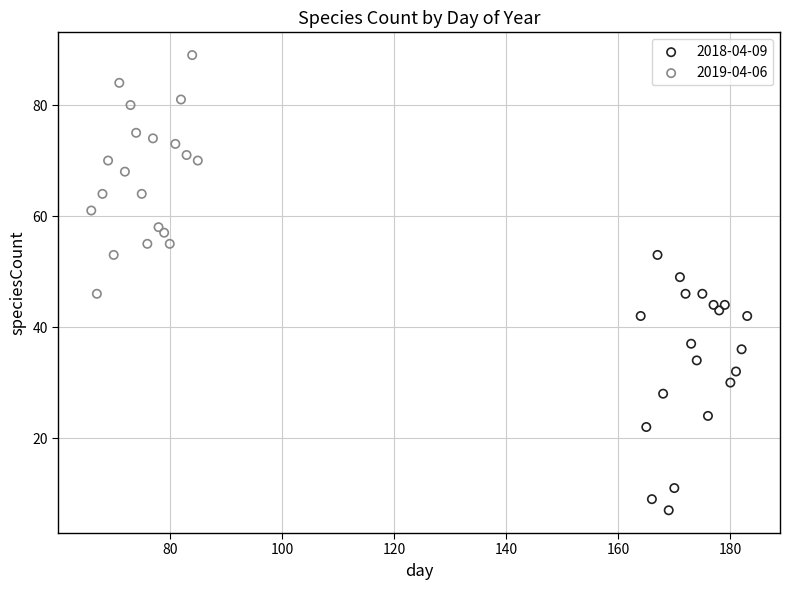

Which series has the widest spread of Y values?

2018-04-09